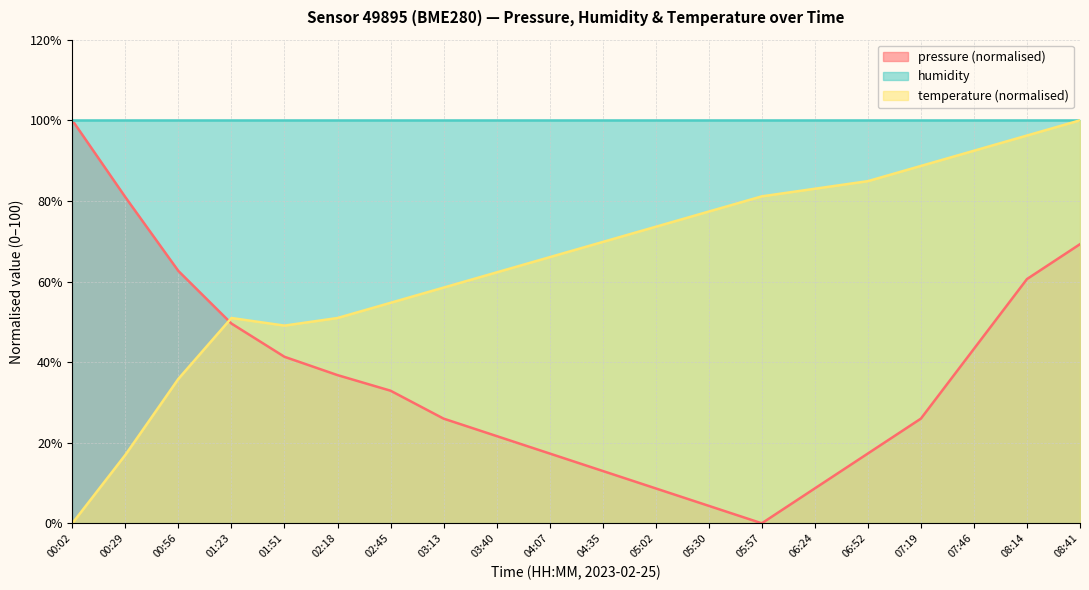

Which label corresponds to the largest value in the chart?

00:02